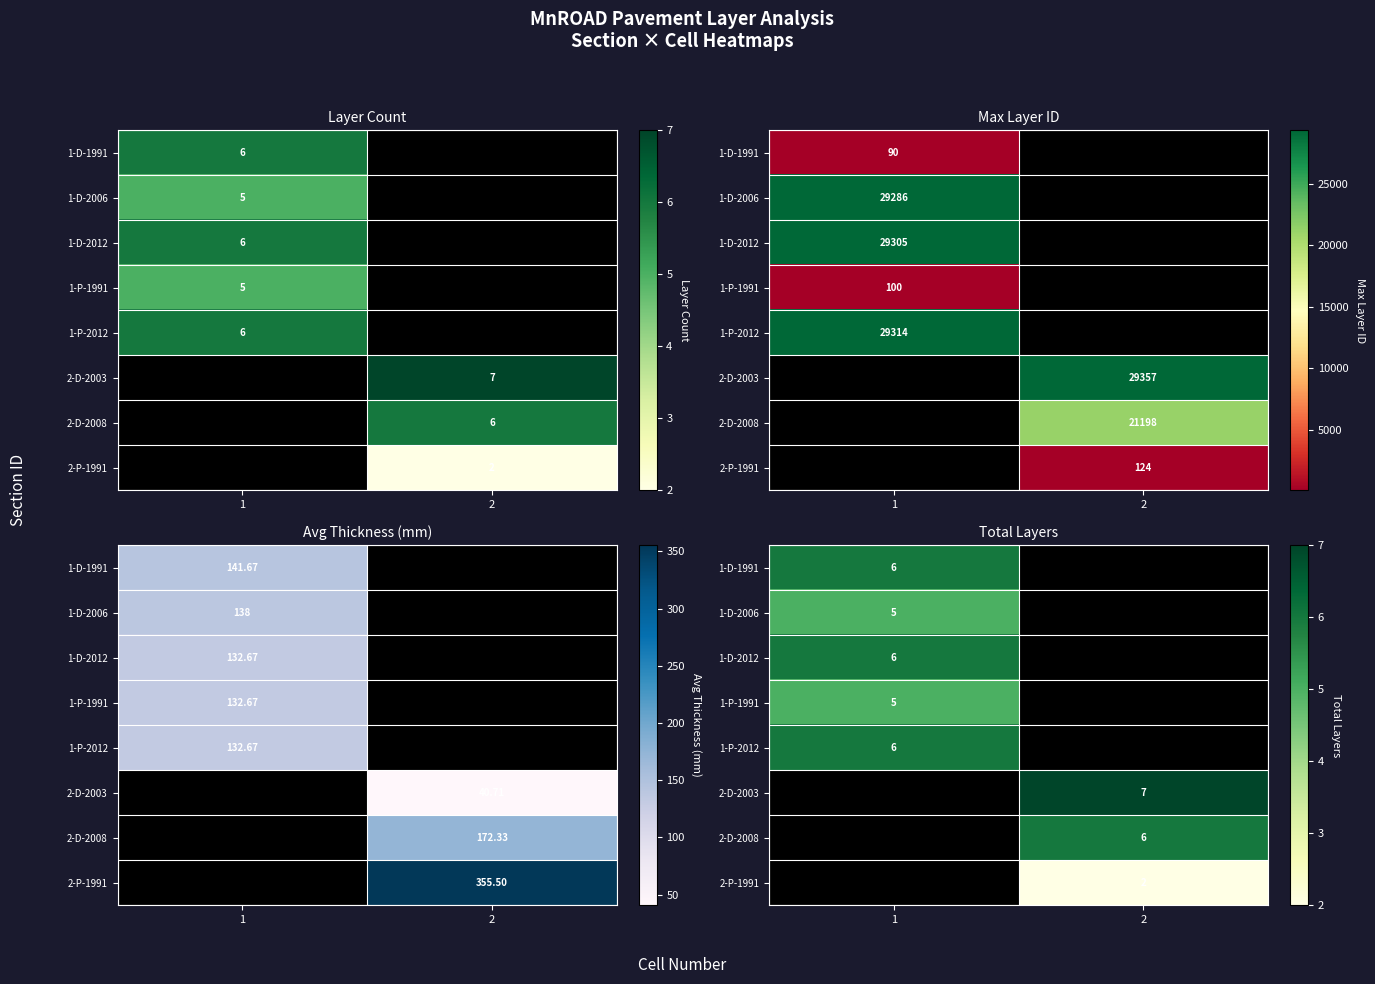

The value of 2-D-2008 at 2 is 4. True or false?

False